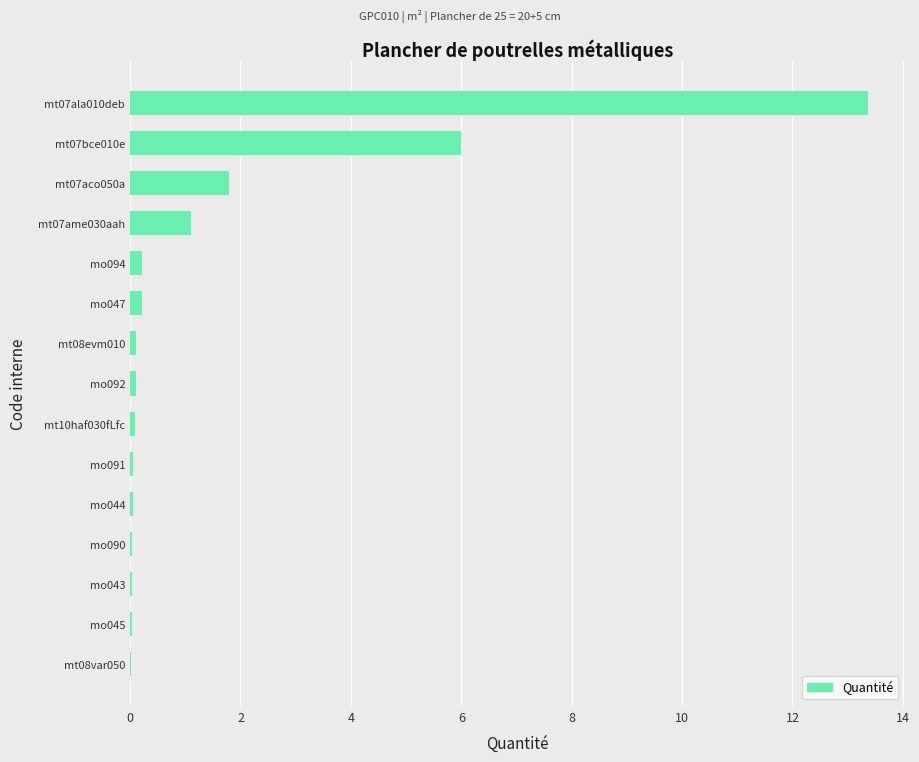

Are the bars horizontal?

Yes